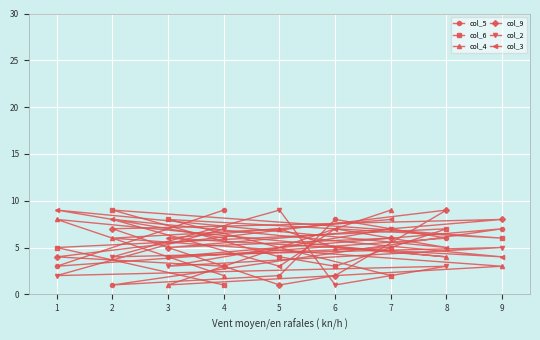

Reading right to left, what are all the values shown in this chart?

col_5: 9=7	8=6	7=5	6=8	5=2	4=9	3=4	2=1	1=3
col_6: 9=6	8=7	7=2	6=3	5=4	4=1	3=8	2=9	1=5
col_4: 9=3	8=4	7=9	6=5	5=7	4=2	3=1	2=6	1=8
col_9: 9=8	8=9	7=6	6=2	5=1	4=3	3=5	2=7	1=4
col_2: 9=5	8=3	7=7	6=1	5=9	4=7	3=3	2=4	1=2
col_3: 9=4	8=5	7=8	6=7	5=3	4=6	3=6	2=8	1=9